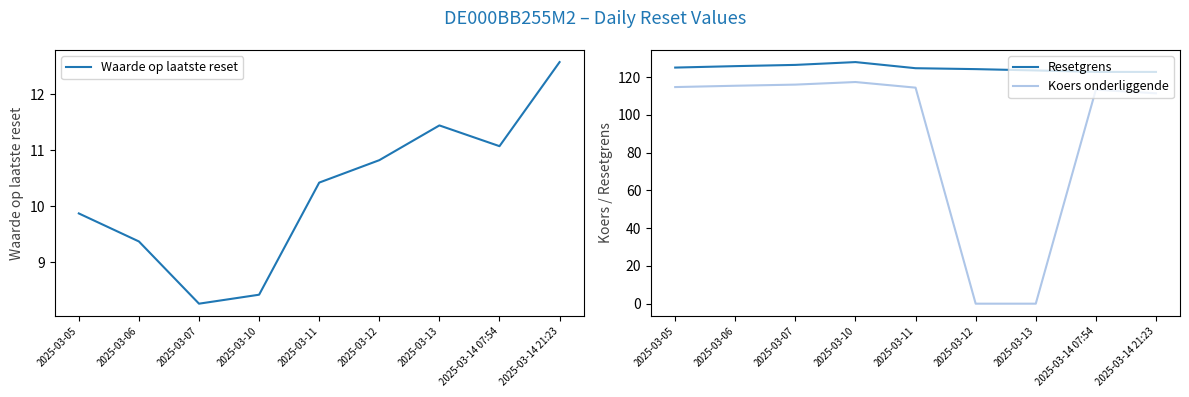

What is the average value of the Waarde op laatste reset series?

10.2